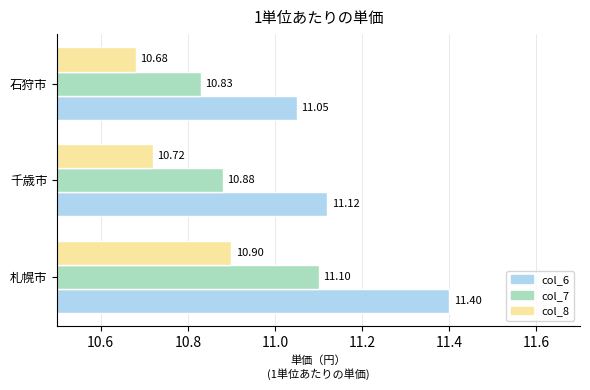

Count the col_6 values in the range 11 to 12.

3